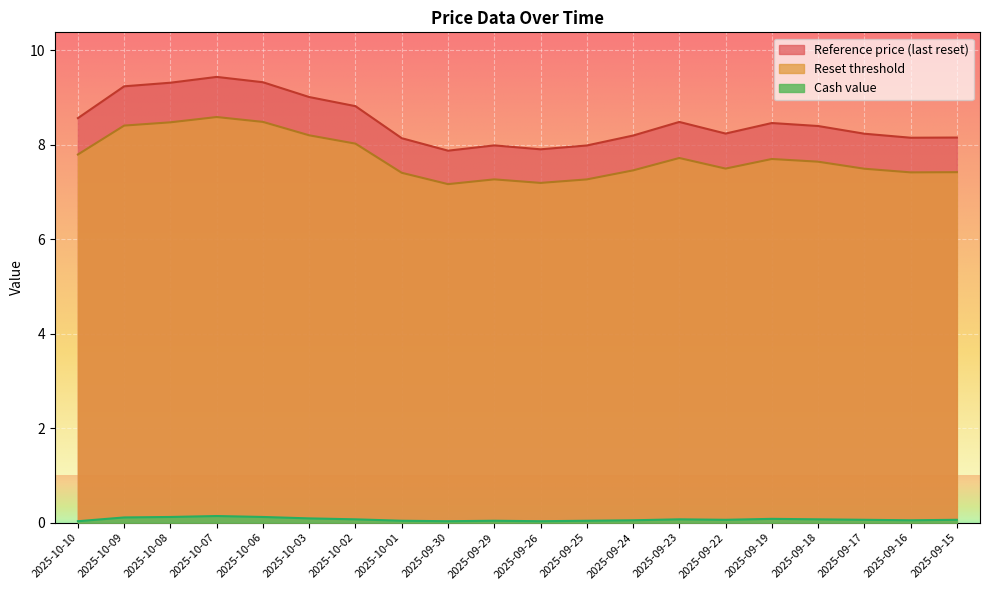

Which series has the largest total across all categories?

Reference price (last reset)